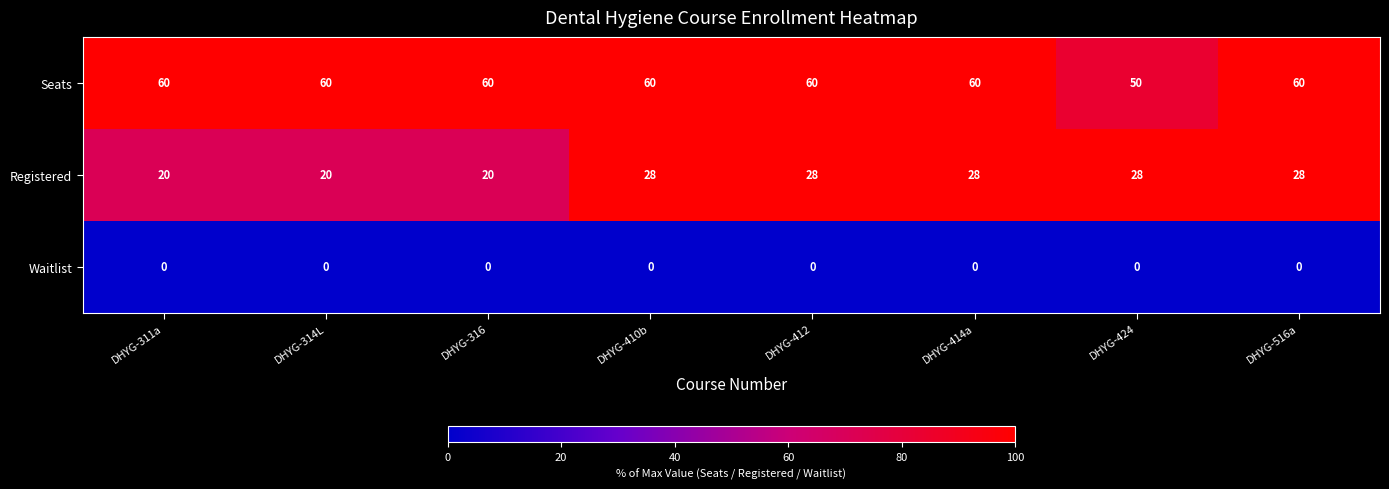

What is the maximum value shown in the chart?

60